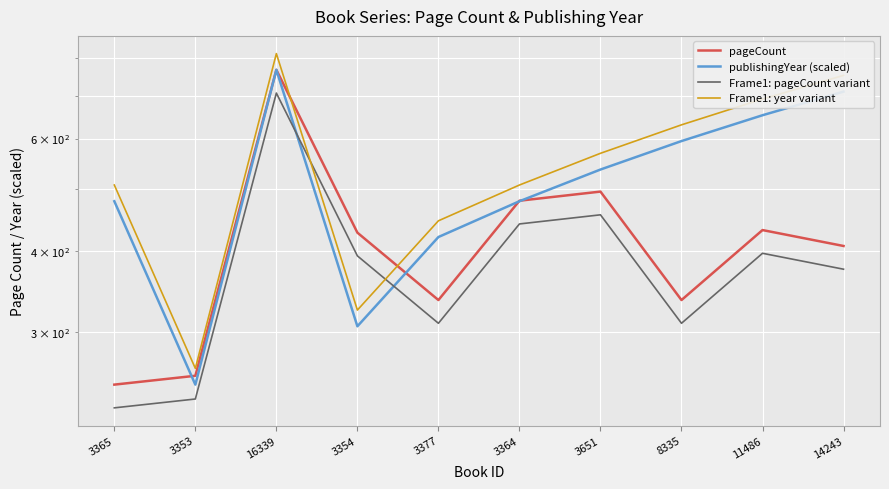

What is the average value of the publishingYear (scaled) series?

519.6